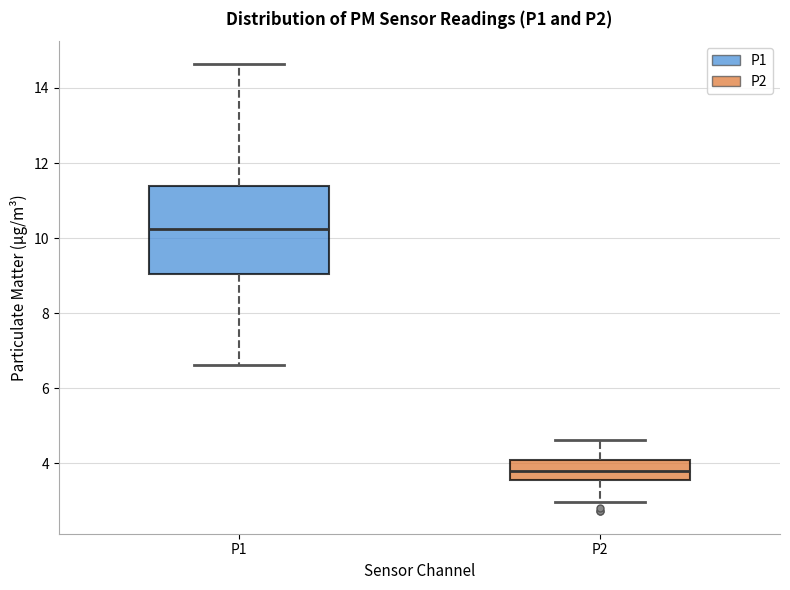

Which box has the highest median line?

P1